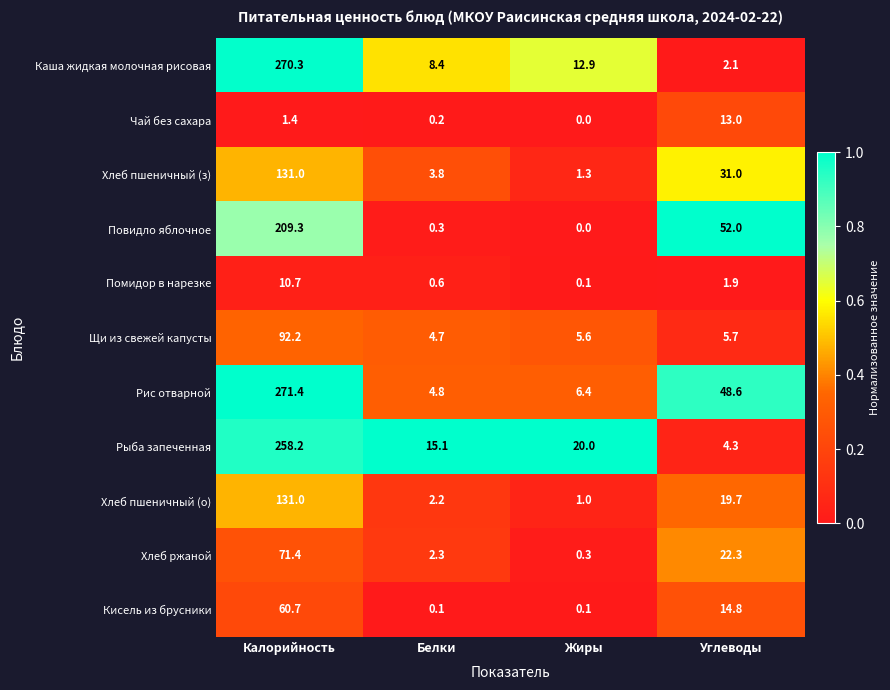

True or false: Хлеб пшеничный (з) has a value of 8.5 at Углеводы.

False